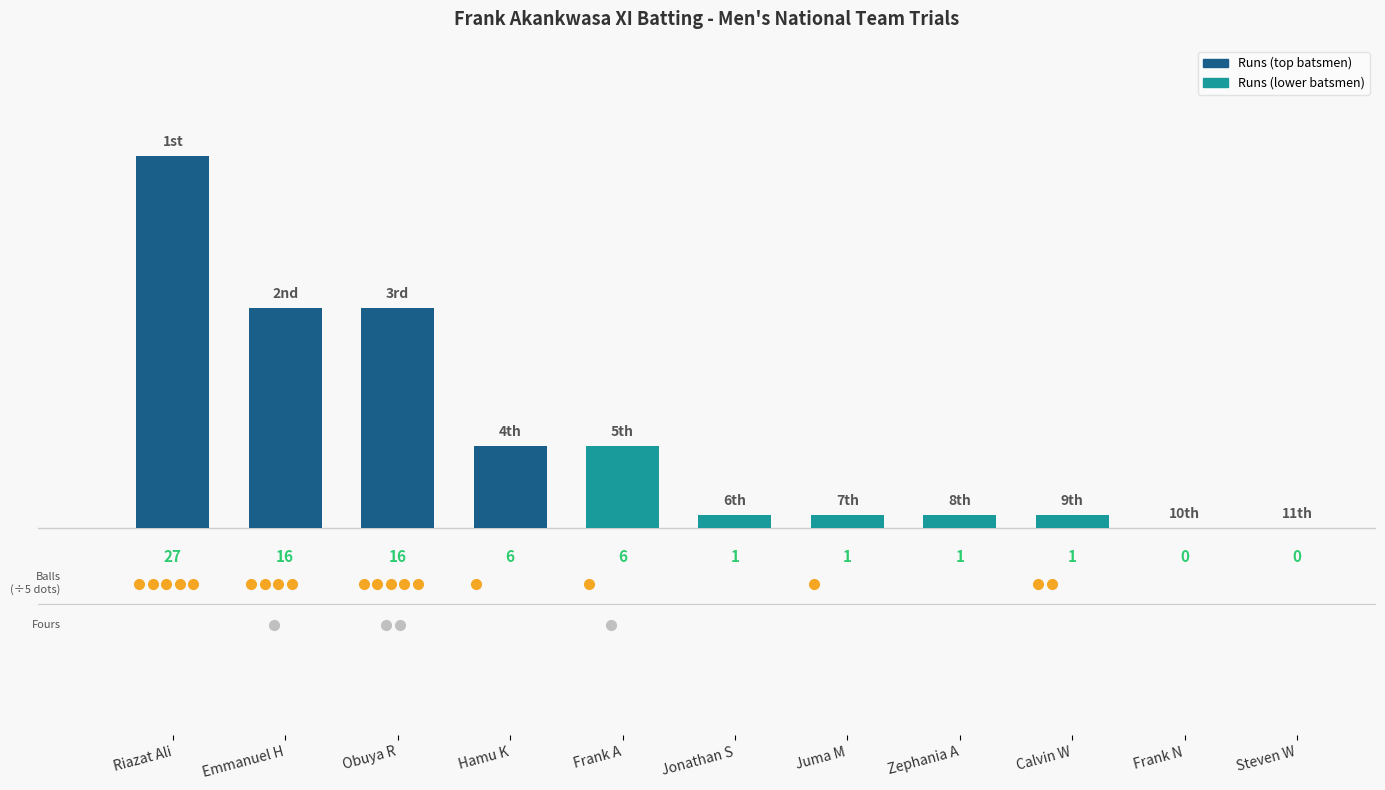

True or false: the data shows 6 at Frank A.

True